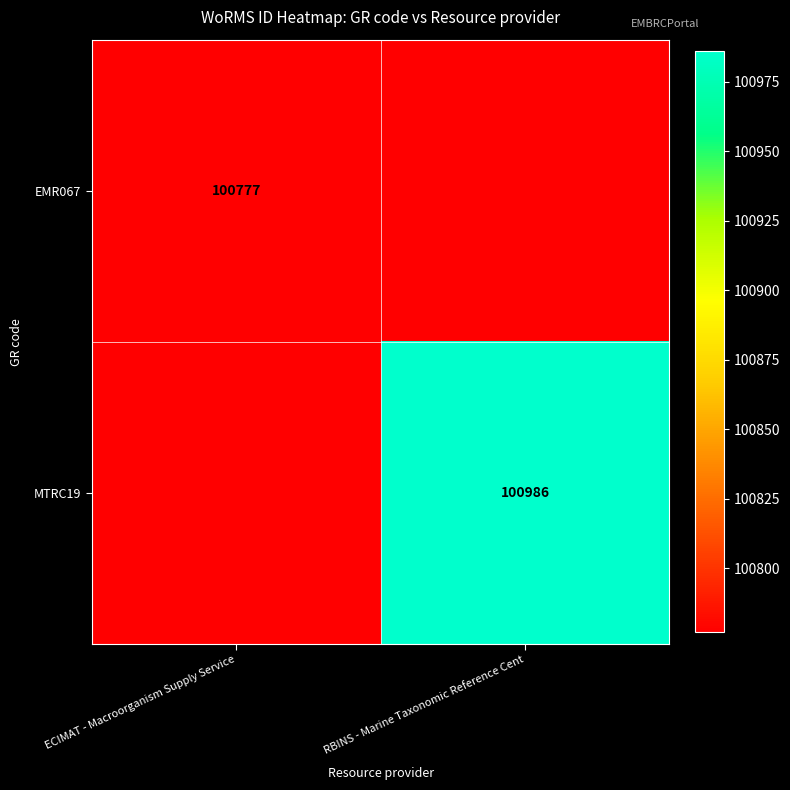

At how many categories does at least one series exceed 70002?

2